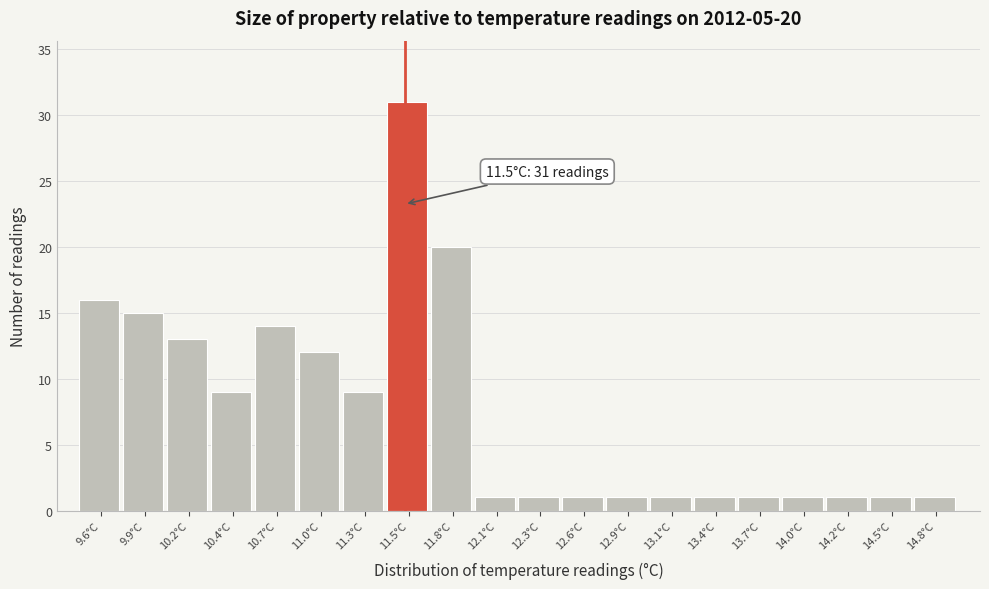

Which range on the x-axis has the tallest bar?

11.39 to 11.66